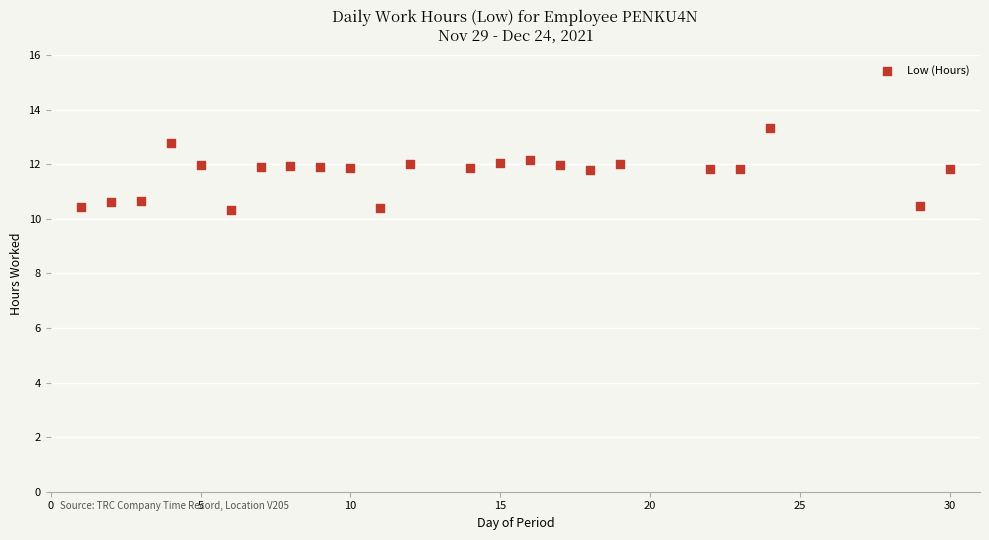

What is the range of X values (max minus min)?

29.0